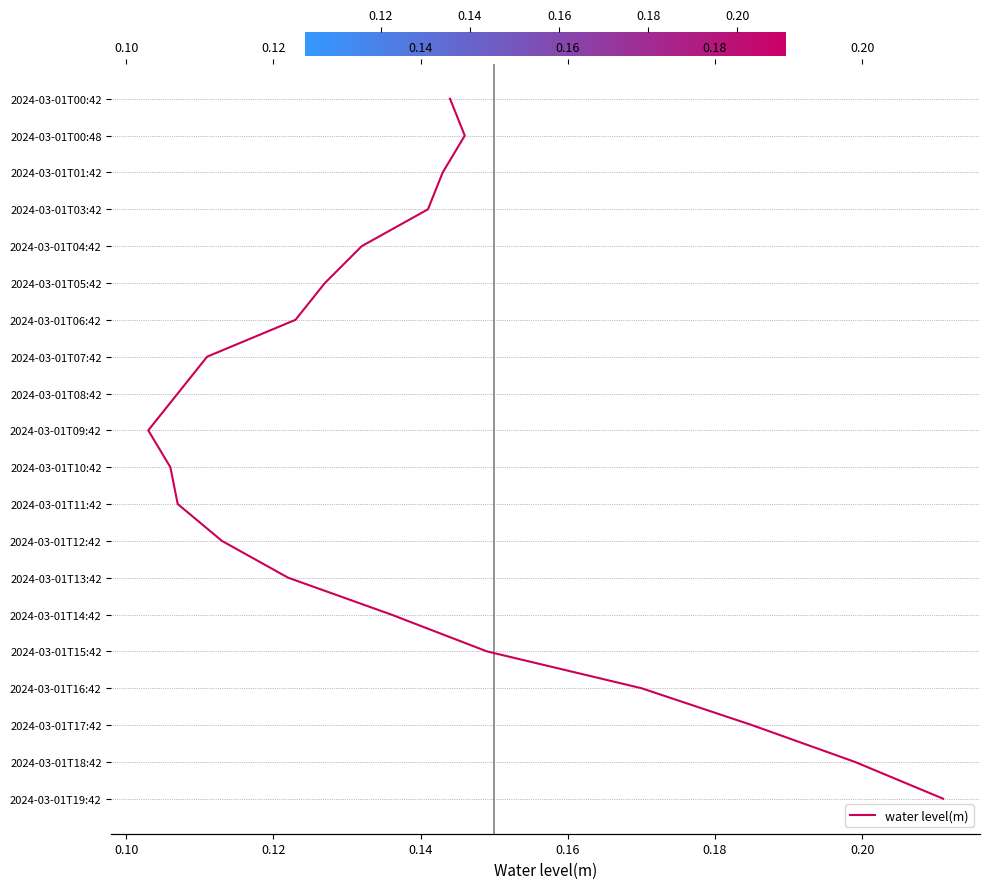

Count the number of values greater than 10.

9